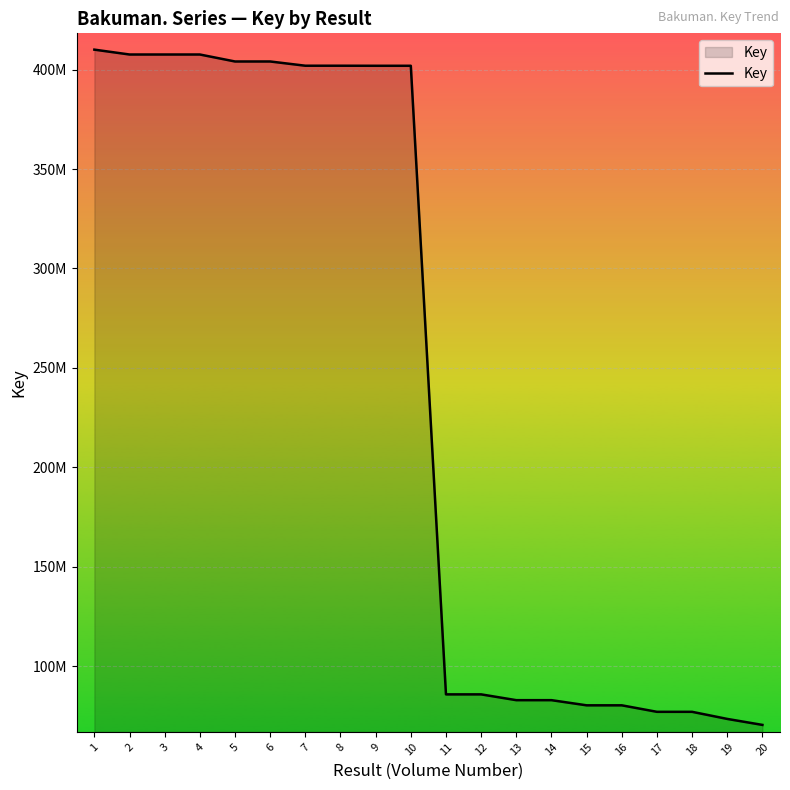

What is the ratio of the value at 7 to the value at 16?

5.0